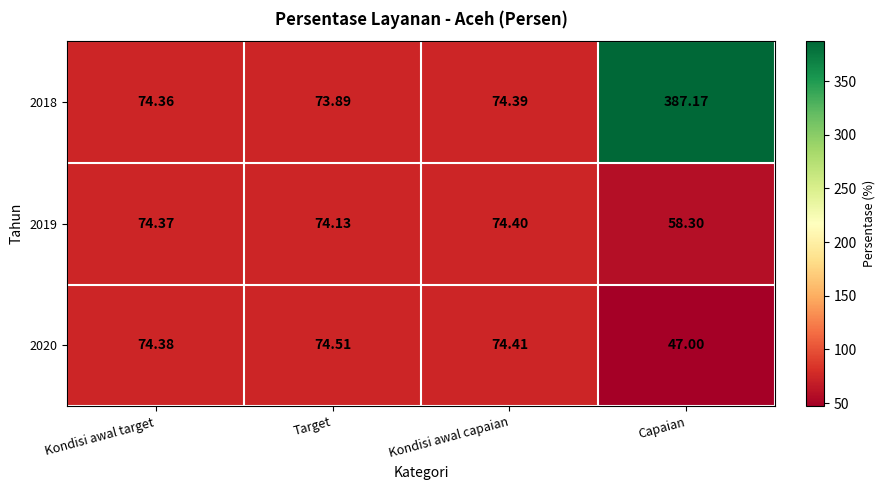

How many series are shown in this chart?

3